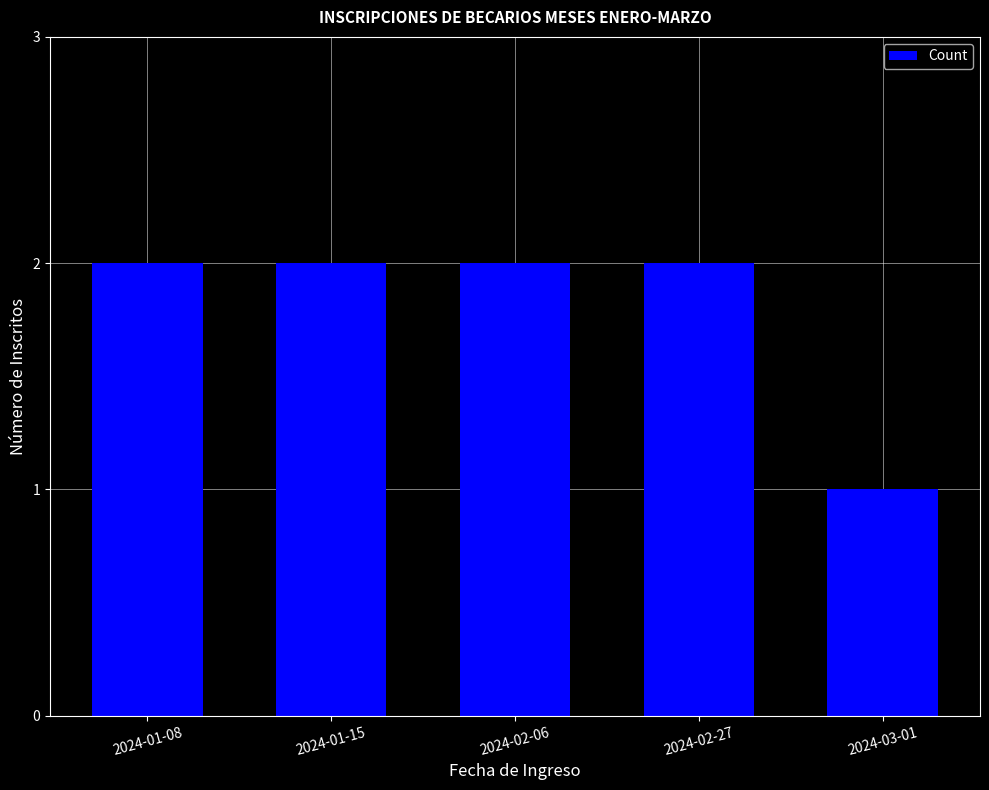

Approximately how many times larger is the value at 2024-01-08 compared to 2024-02-27?

1.0